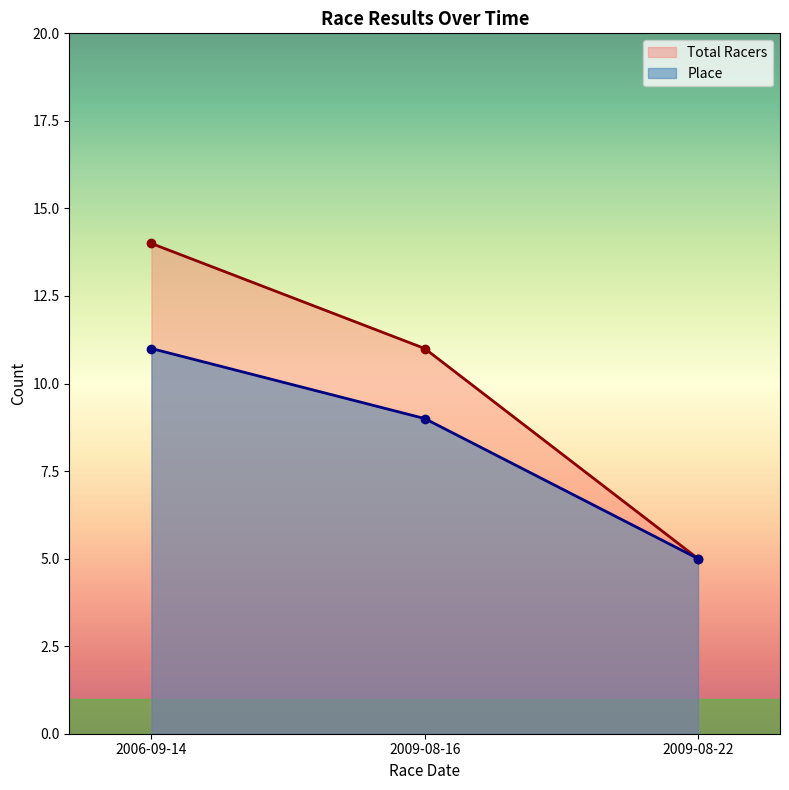

How many data points in Total Racers are less than 9?

1